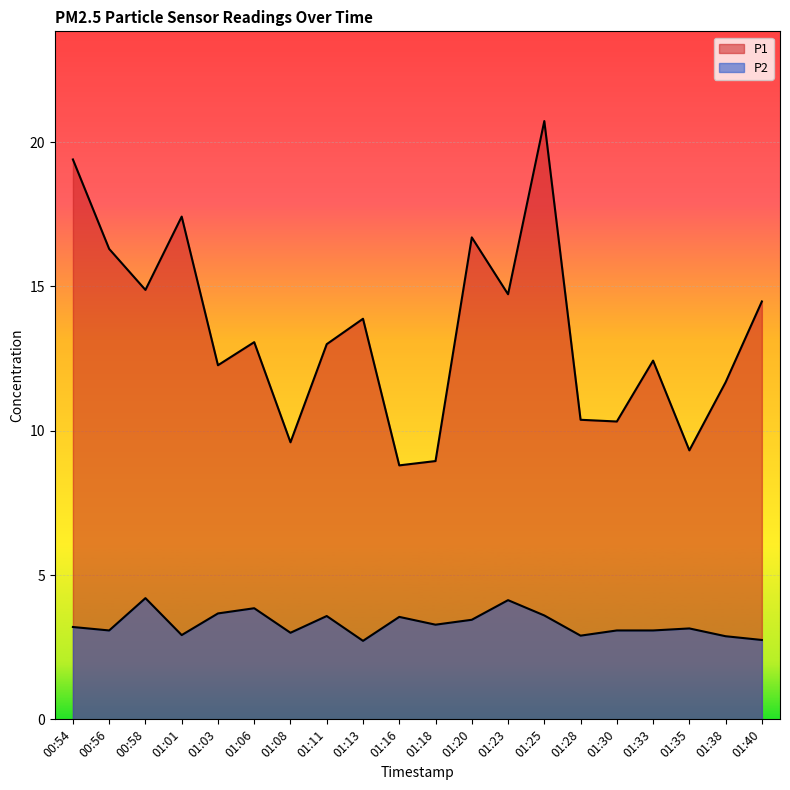

What are all the series names shown in the legend?

P1, P2